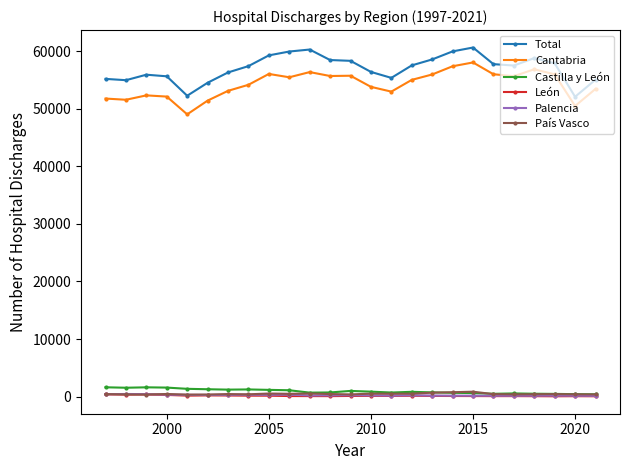

Which series has the largest total across all categories?

Total